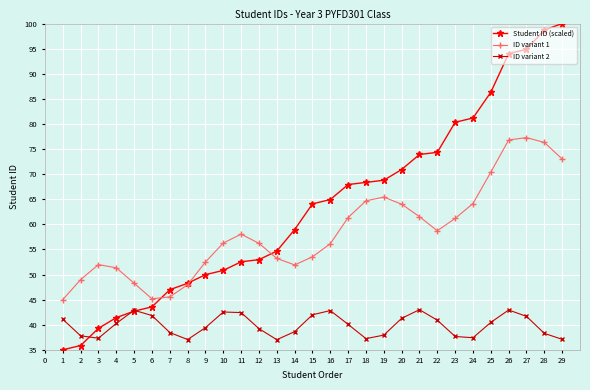

Is the value of ID variant 1 at 23 greater than the value of ID variant 2 at 8?

Yes